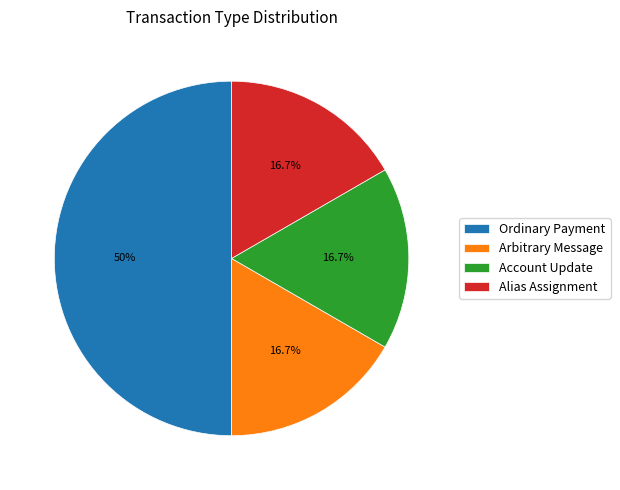

How many segments does this pie chart have?

4